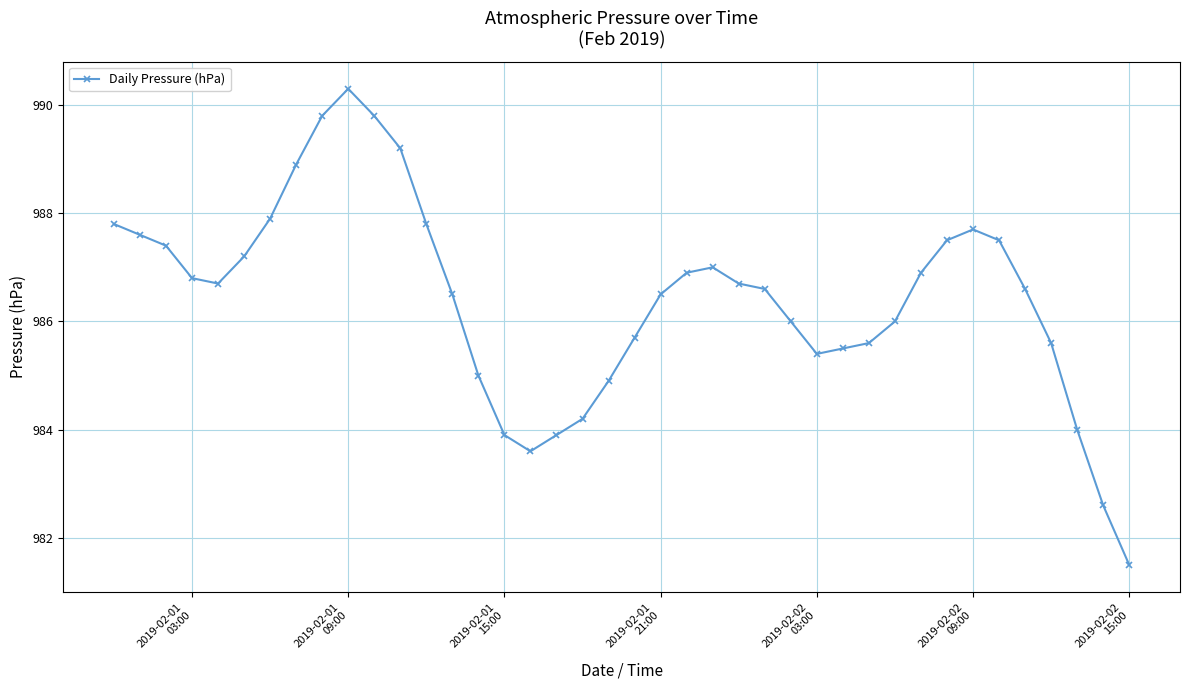

What is the maximum value shown in the chart?

990.3